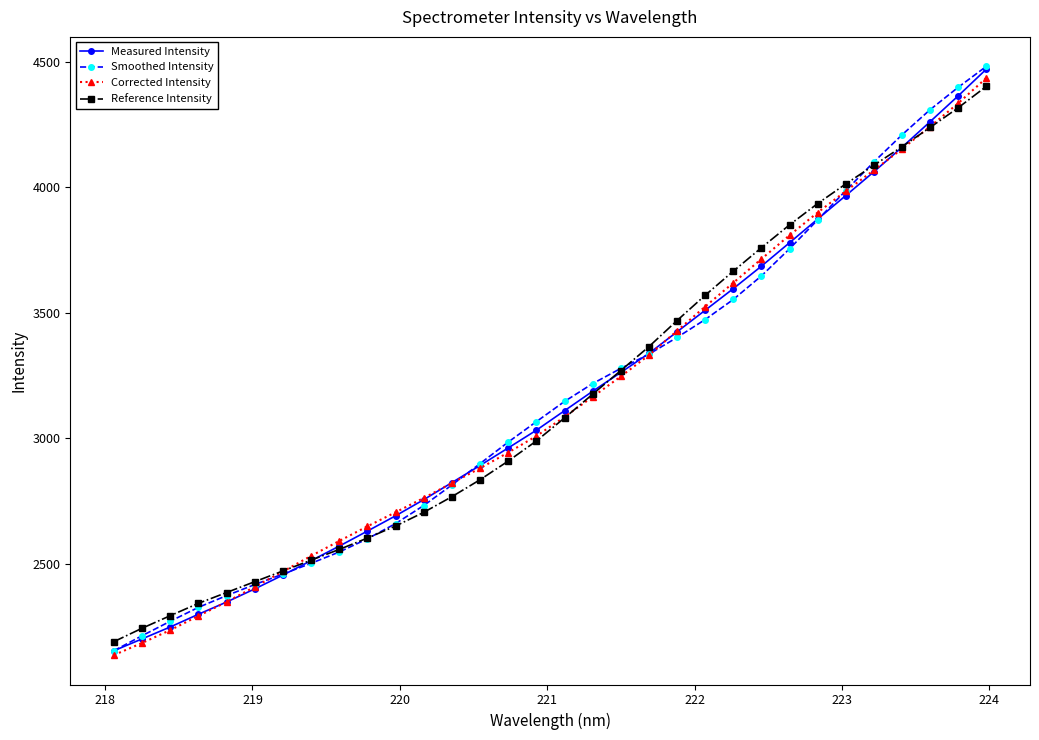

What is the value of the Reference Intensity point at the 26th from the left?

3934.3